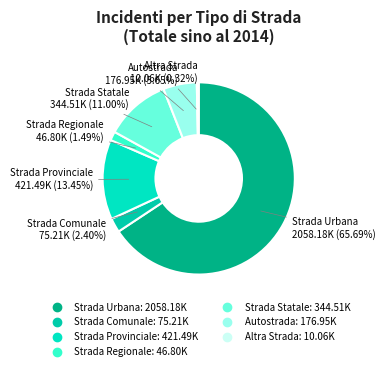

What percentage is NOT represented by Strada Provinciale?

86.5%